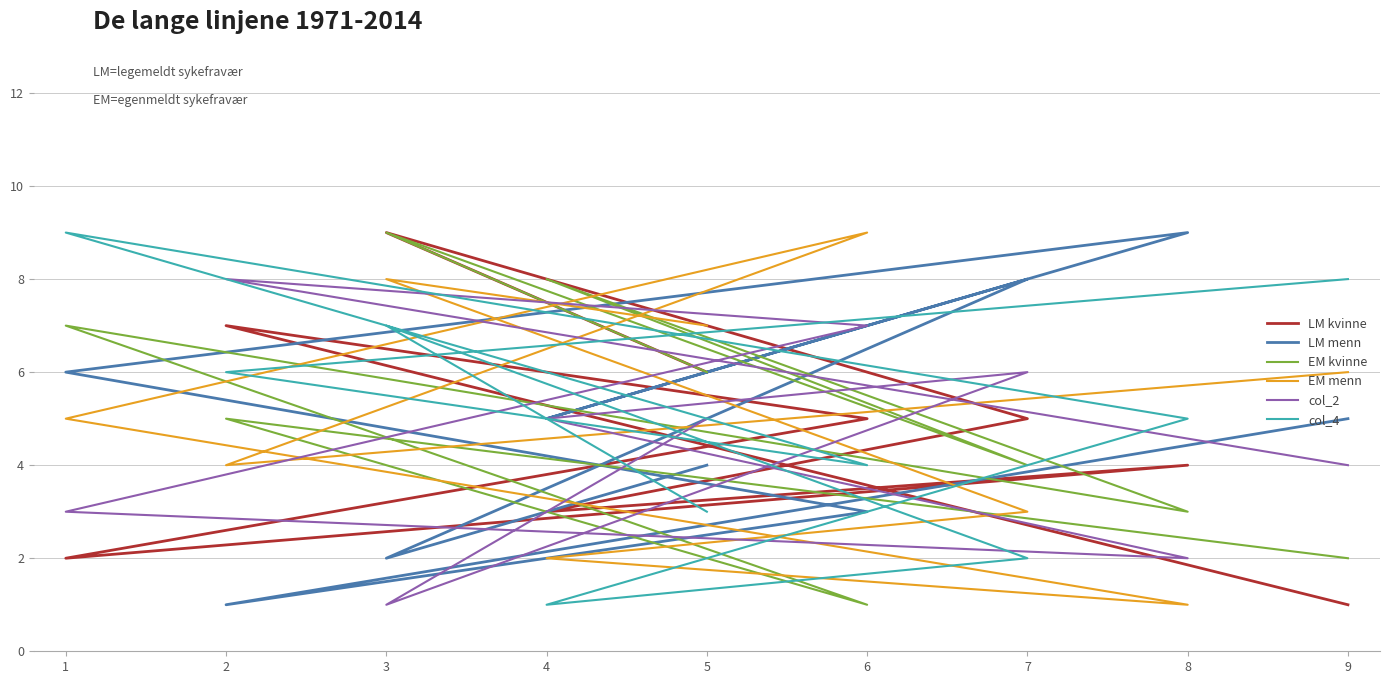

How many values in the col_2 series exceed 5?

3